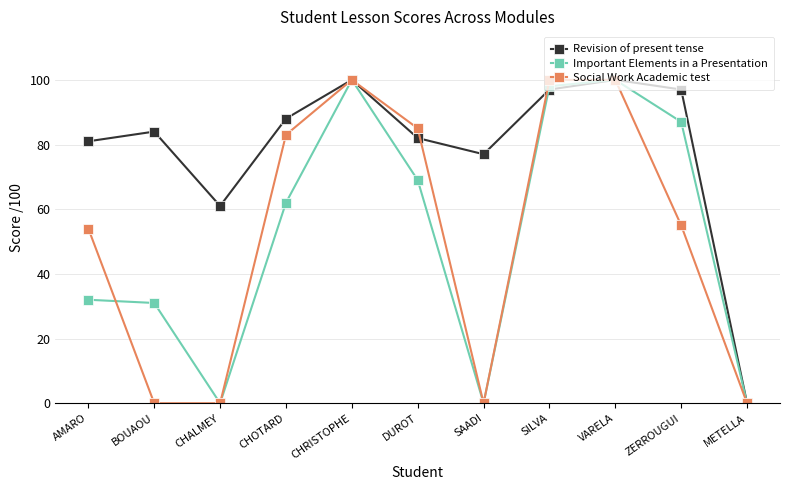

What is the sum of all Social Work Academic test values?

577